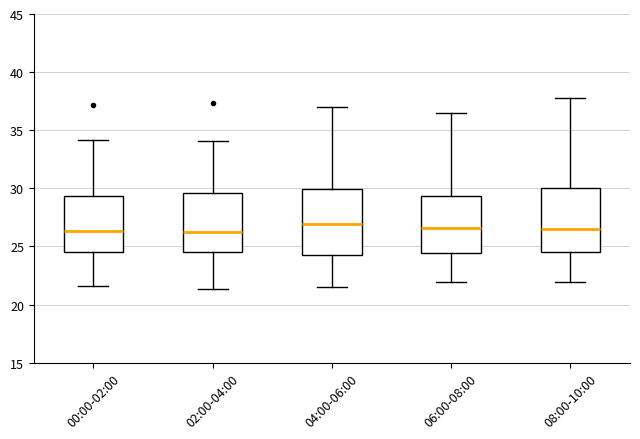

Where is the lower edge of the box for 08:00-10:00 on the y-axis? The values are not printed on the chart, so give them approximately, as read against the axis.

24.5